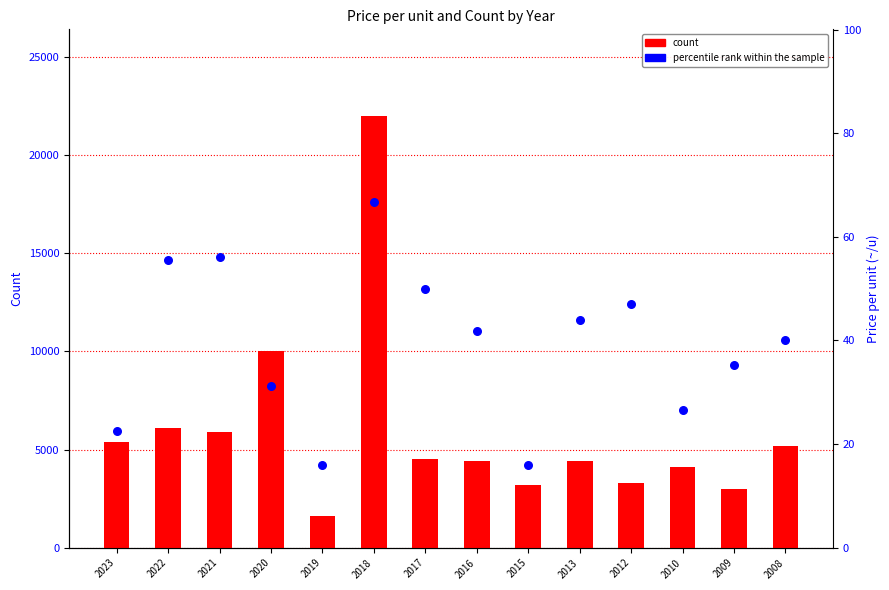

At which category is the sum across all series the highest?

2018